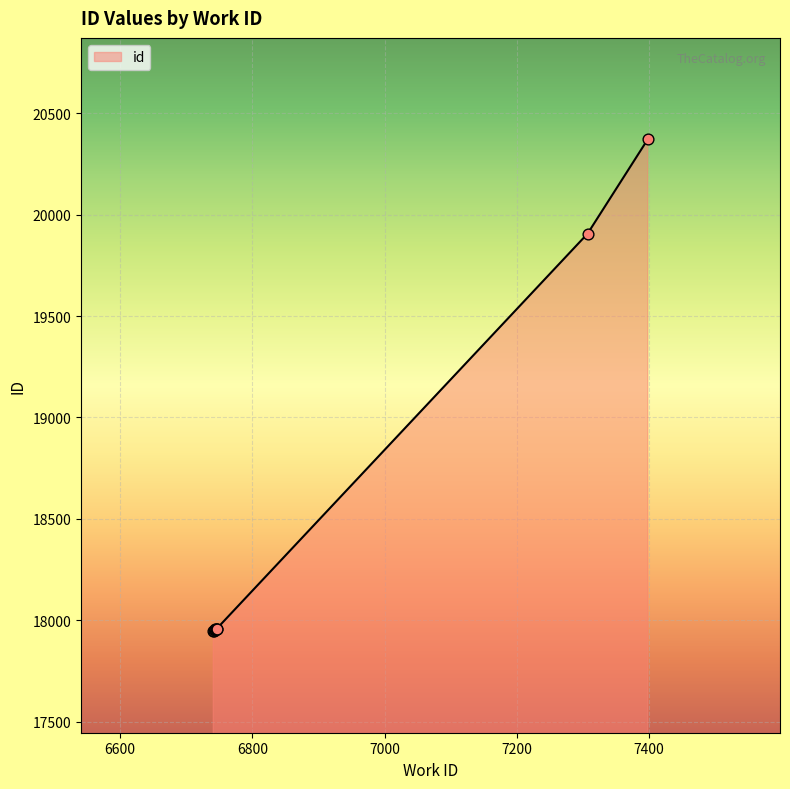

What is the change in value from 6744 to 7398?

+2416